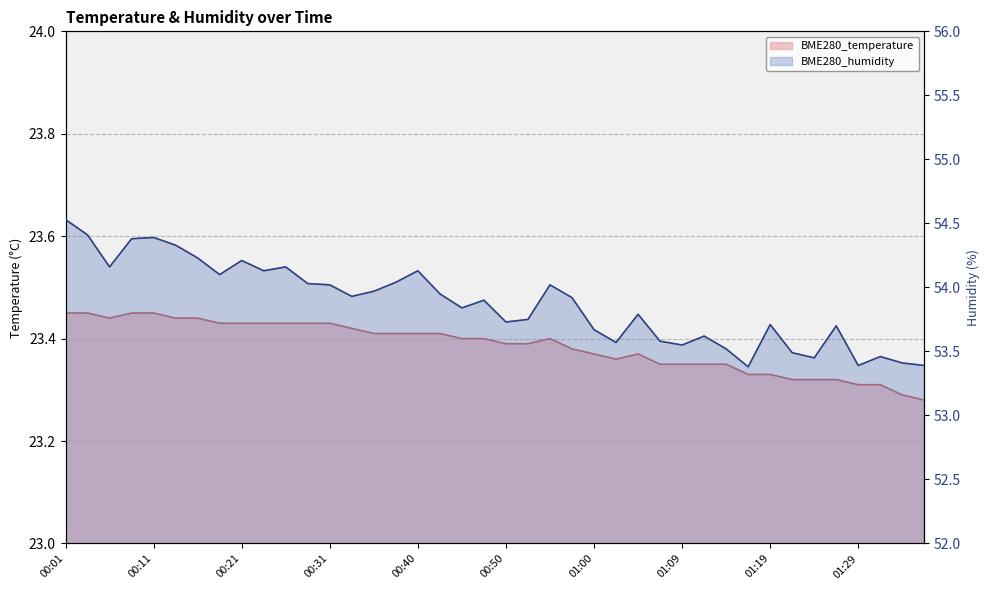

Rank the categories by BME280_humidity value from lowest to highest.

01:17, 01:29, 01:36, 01:34, 01:24, 01:31, 01:21, 01:14, 01:09, 01:02, 01:07, 01:12, 01:00, 01:26, 01:19, 00:50, 00:52, 01:05, 00:45, 00:47, 00:57, 00:33, 00:43, 00:35, 00:31, 00:55, 00:28, 00:38, 00:18, 00:23, 00:40, 00:06, 00:26, 00:21, 00:16, 00:14, 00:09, 00:11, 00:04, 00:01